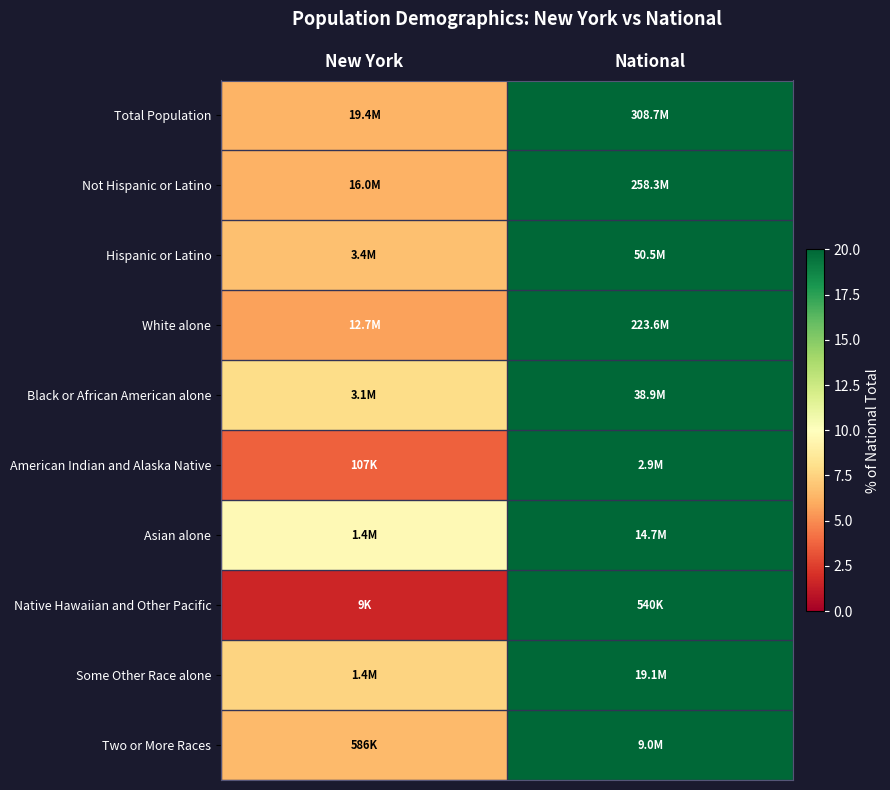

At New York, list the series in order from largest to smallest.

Asian alone, Black or African American alone, Some Other Race alone, Hispanic or Latino, Two or More Races, Total Population, Not Hispanic or Latino, White alone, American Indian and Alaska Native, Native Hawaiian and Other Pacific